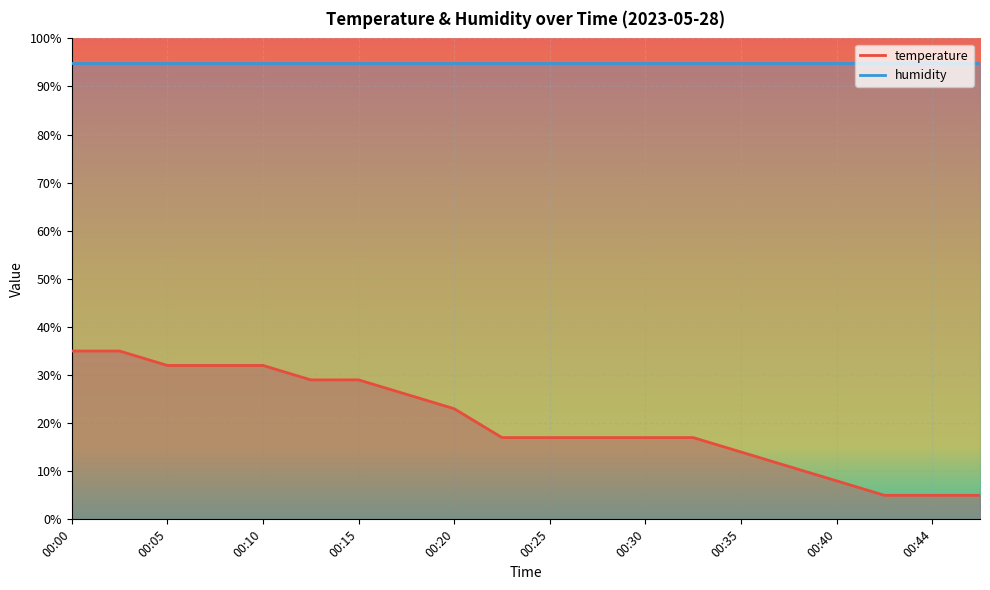

The value at 00:05 is 32.0. True or false?

True